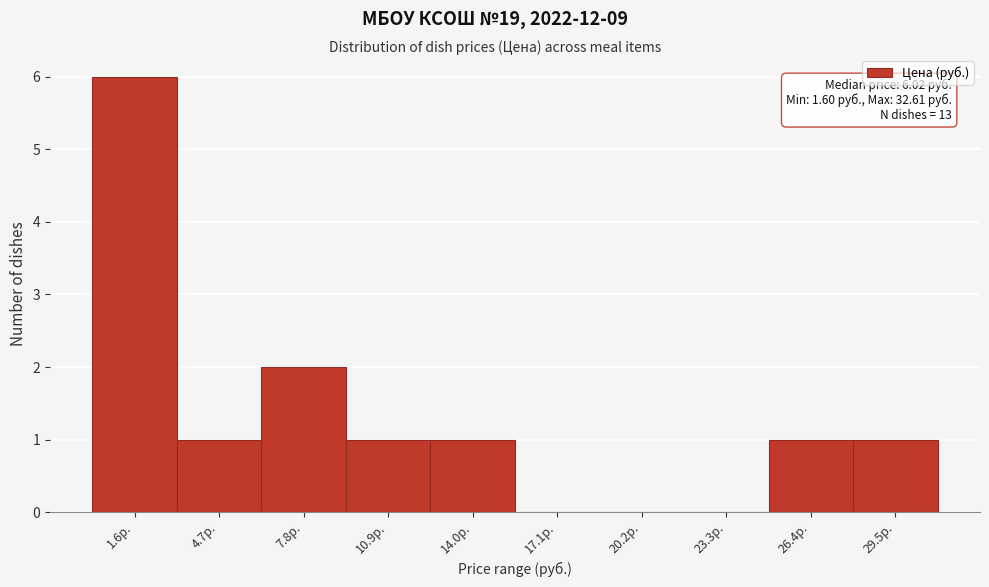

Reading left to right, extract all data points from this chart.

1.6р.=6	4.7р.=1	7.8р.=2	10.9р.=1	14.0р.=1	17.1р.=0	20.2р.=0	23.3р.=0	26.4р.=1	29.5р.=1